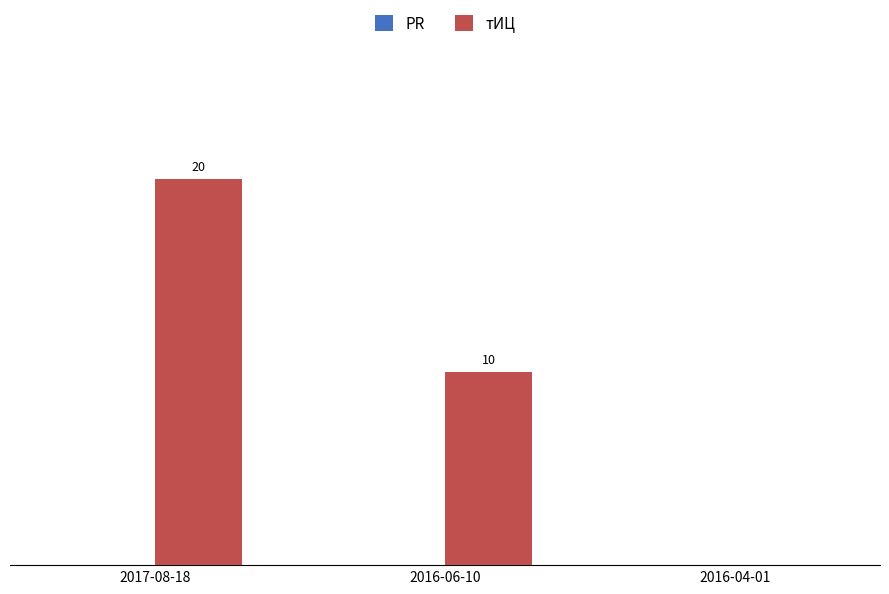

Between 2016-04-01 and 2017-08-18, which is larger?

2017-08-18